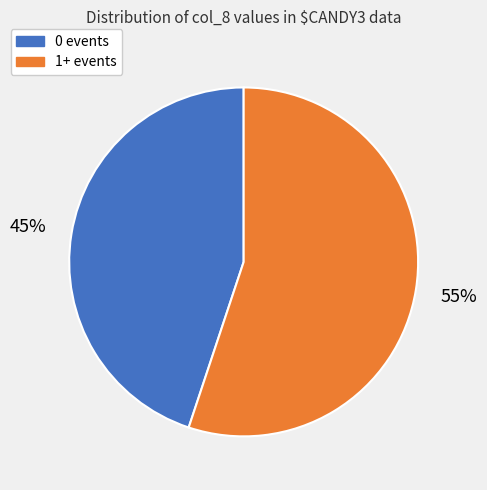

What is the ratio of the value at 0 events to the value at 1+ events?

0.8